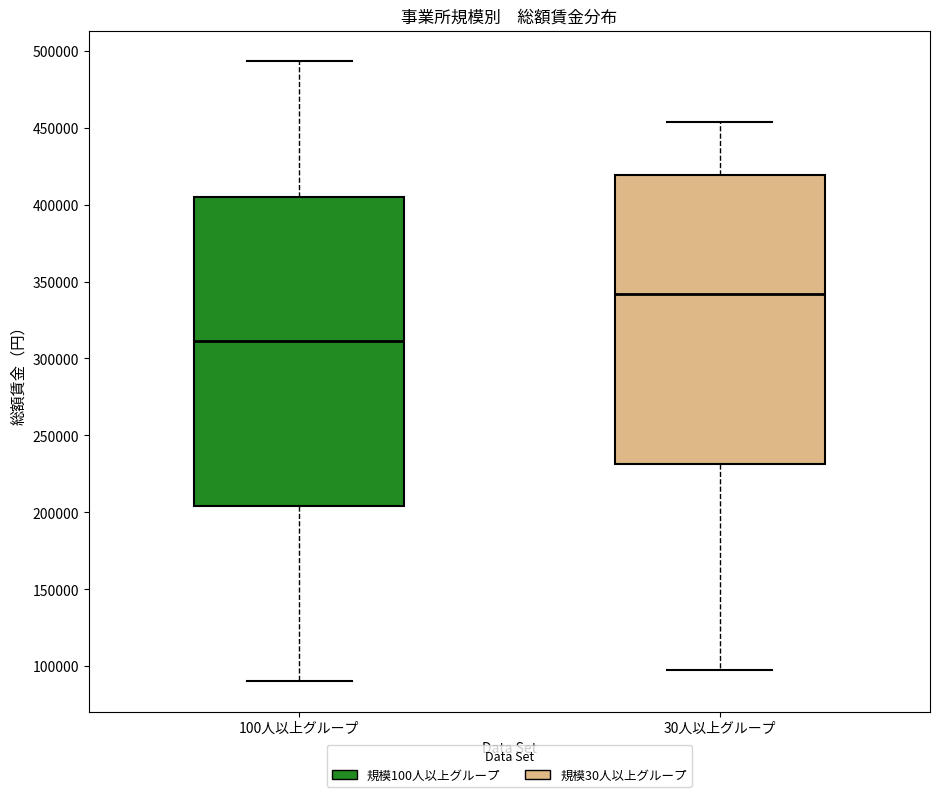

Comparing the boxes themselves (not the whiskers), which one is the tallest?

100人以上グループ